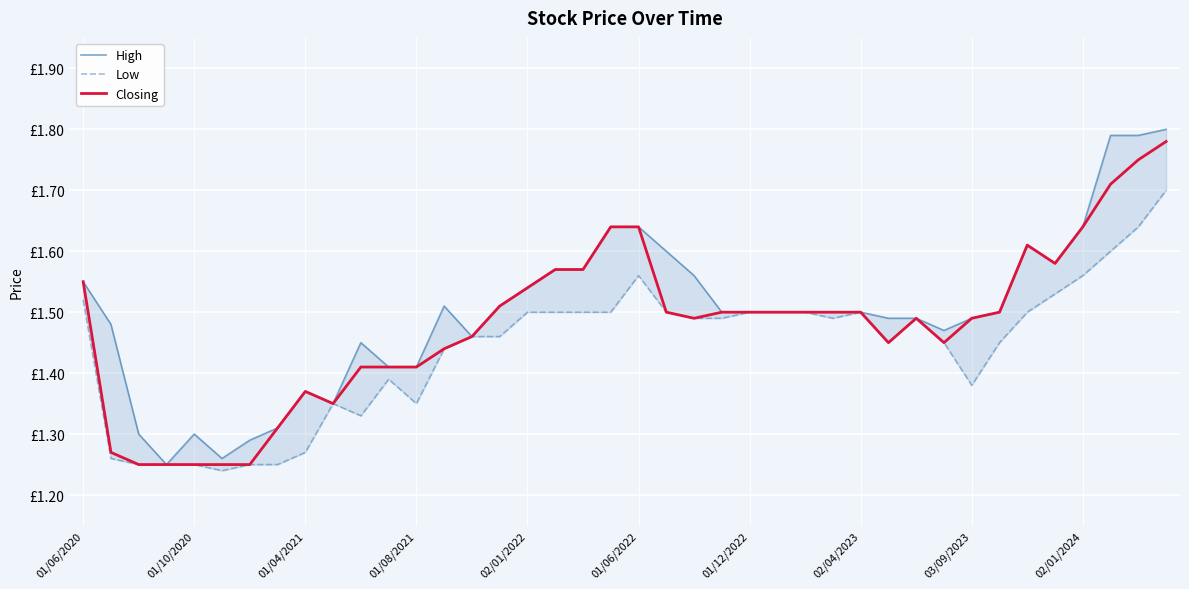

Rank the categories by Closing value from highest to lowest.

39, 38, 37, 19, 20, 36, 34, 35, 17, 18, 01/06/2020, 16, 15, 21, 23, 24, 25, 26, 27, 28, 33, 22, 30, 32, 14, 29, 31, 13, 10, 11, 12, 03/09/2023, 02/01/2024, 02/04/2023, 01/10/2020, 01/04/2021, 01/08/2021, 02/01/2022, 01/06/2022, 01/12/2022